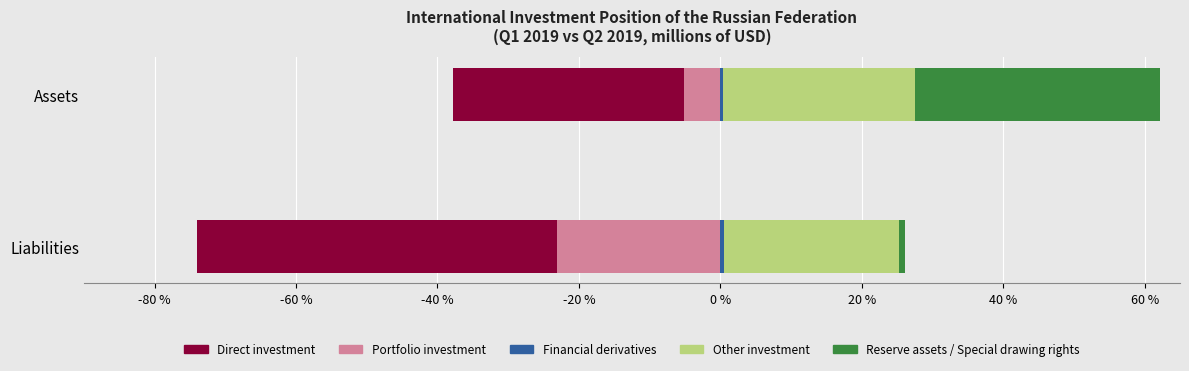

Reading left to right, list all the values displayed in this chart.

Portfolio investment: -5.2	-23.0
Direct investment: -32.6	-50.9
Financial derivatives: 0.4	0.5
Other investment: 27.1	24.8
Reserve assets / Special drawing rights: 34.7	0.8